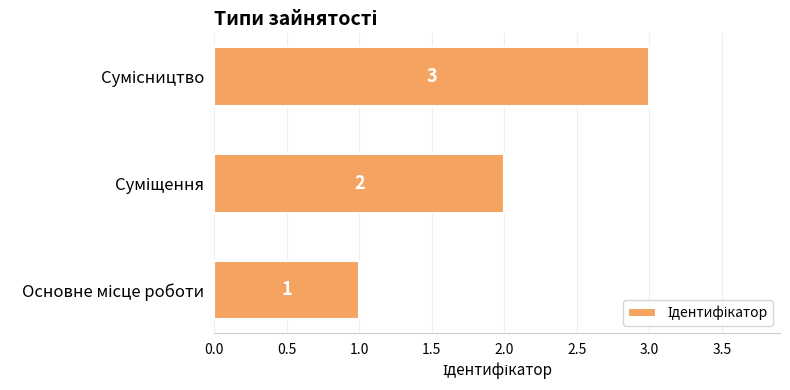

Count the values in the range 1 to 3.

3